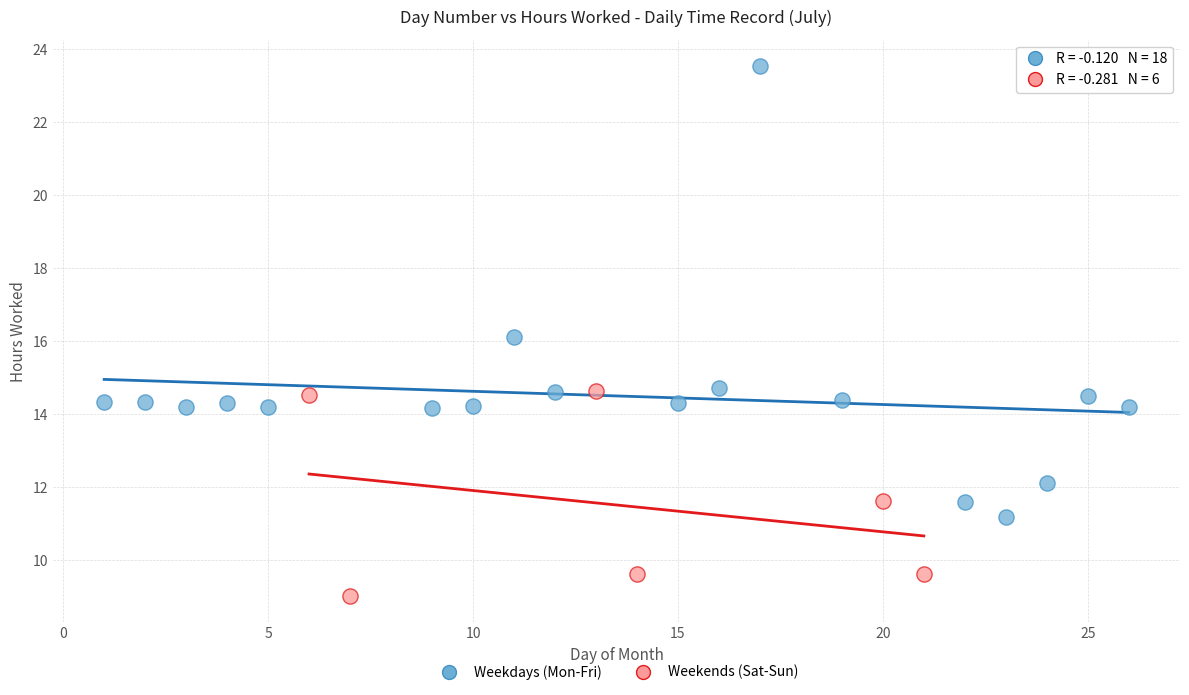

Which series has the largest Y range (max minus min)?

Weekdays (Mon-Fri)